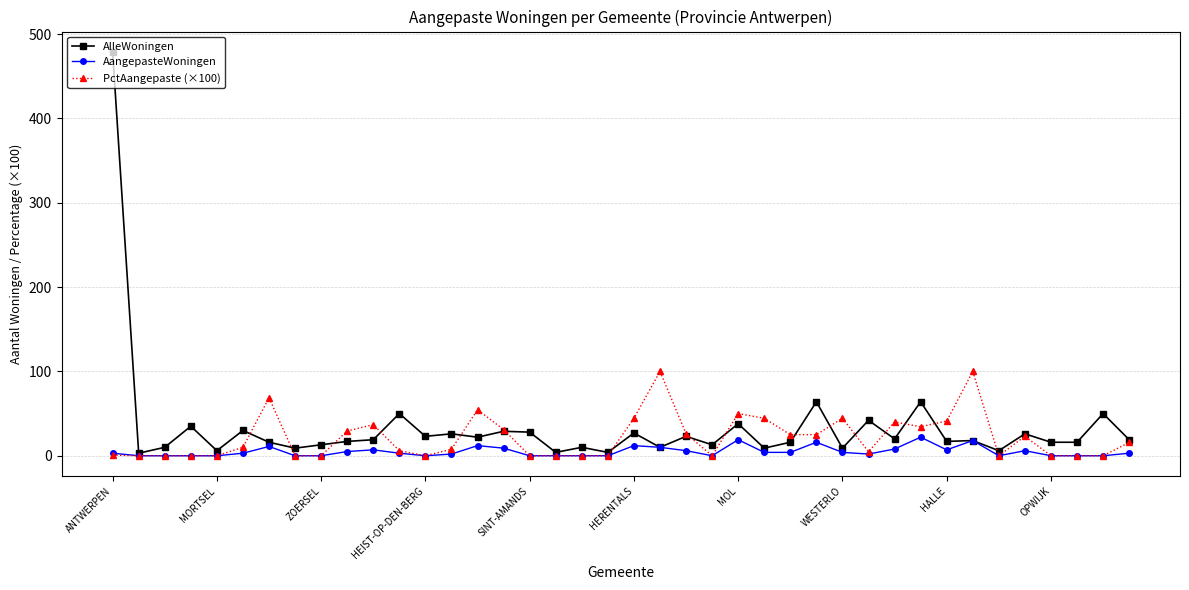

What is the maximum value for AangepasteWoningen?

22.0